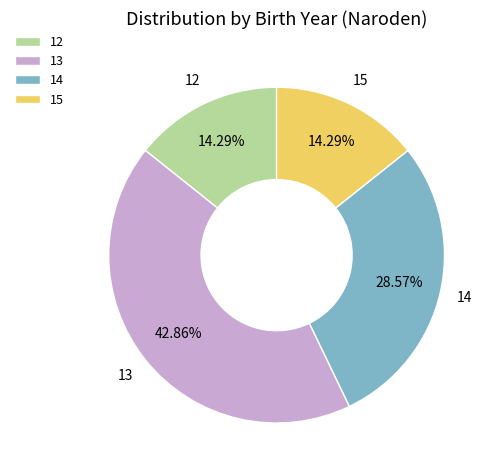

What is the largest slice in the pie chart?

13